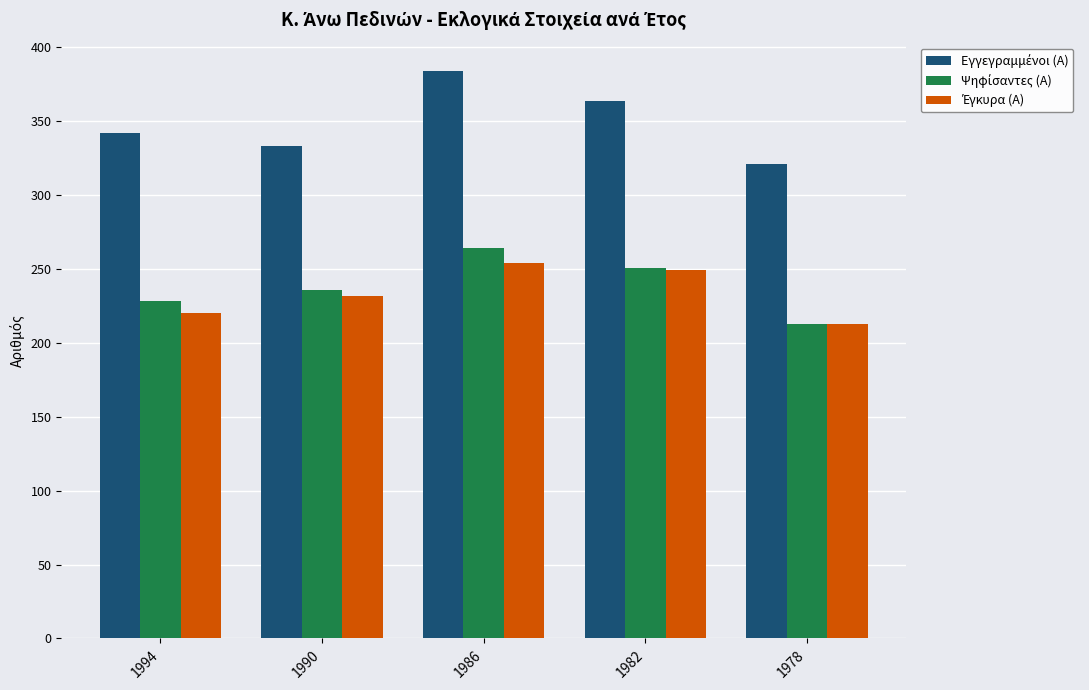

At which category does the chart reach its peak across all series?

1986